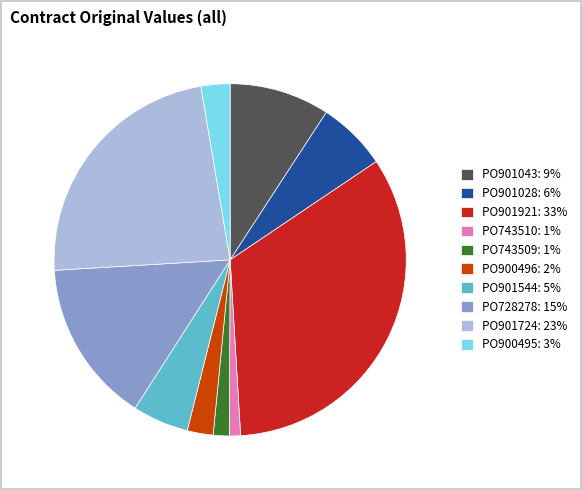

How many slices are in this pie chart?

10